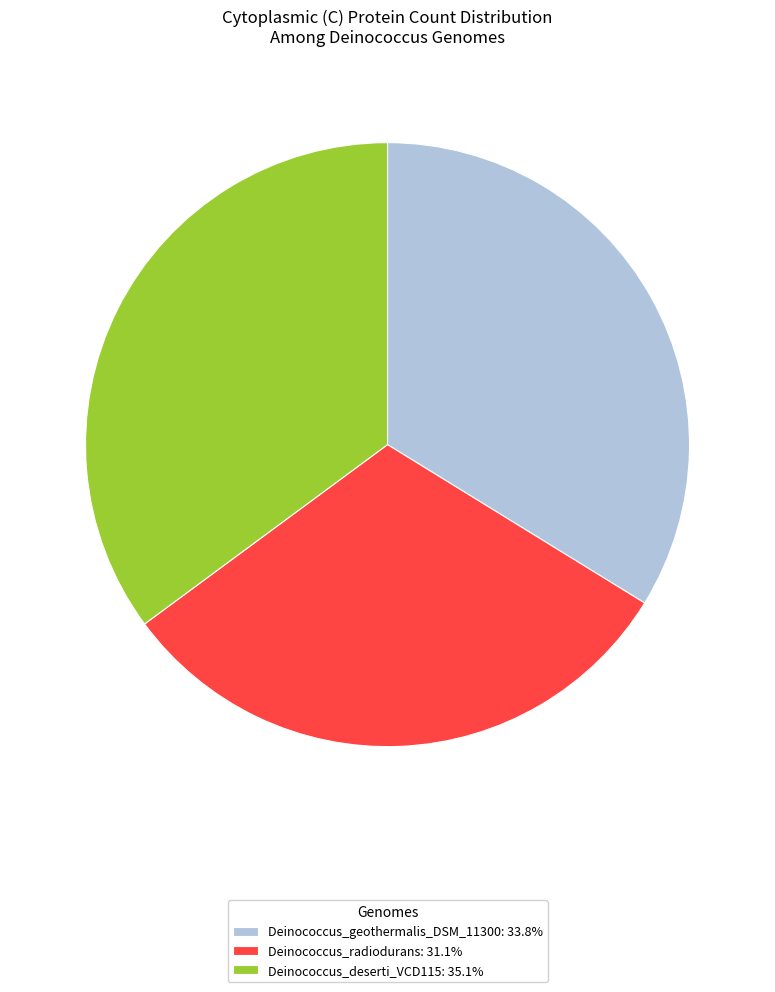

Rank the categories by value from highest to lowest.

Deinococcus_deserti_VCD115, Deinococcus_geothermalis_DSM_11300, Deinococcus_radiodurans